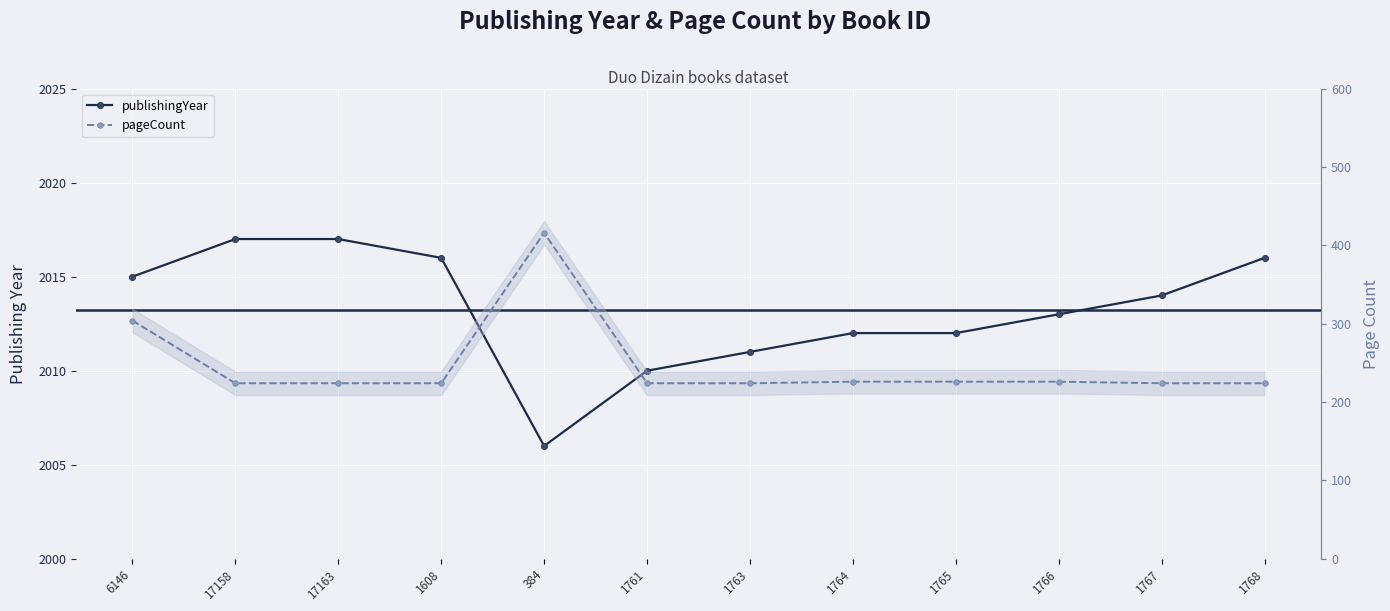

Reading right to left, what are all the values shown in this chart?

publishingYear: 1768=2016	1767=2014	1766=2013	1765=2012	1764=2012	1763=2011	1761=2010	384=2006	1608=2016	17163=2017	17158=2017	6146=2015
pageCount: 1768=224	1767=224	1766=226	1765=226	1764=226	1763=224	1761=224	384=416	1608=224	17163=224	17158=224	6146=304